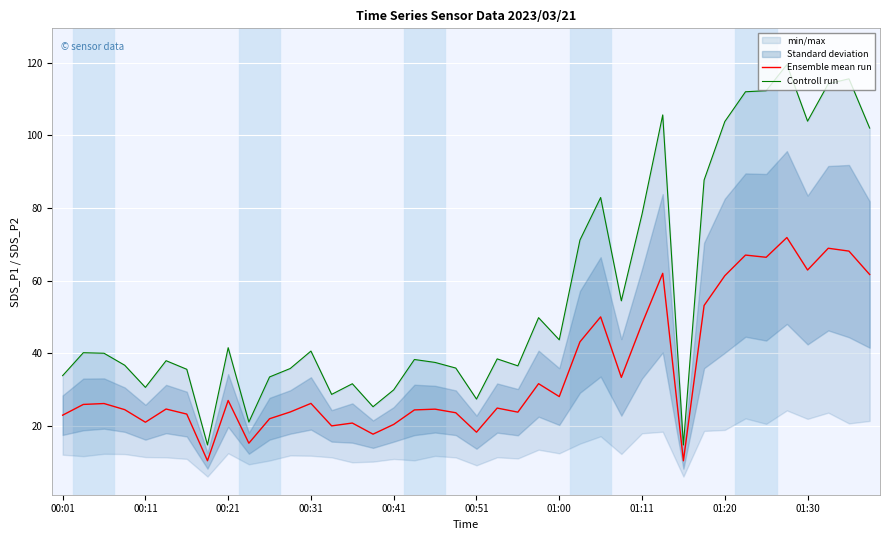

The value of Controll run at 34 is 183.3. True or false?

False